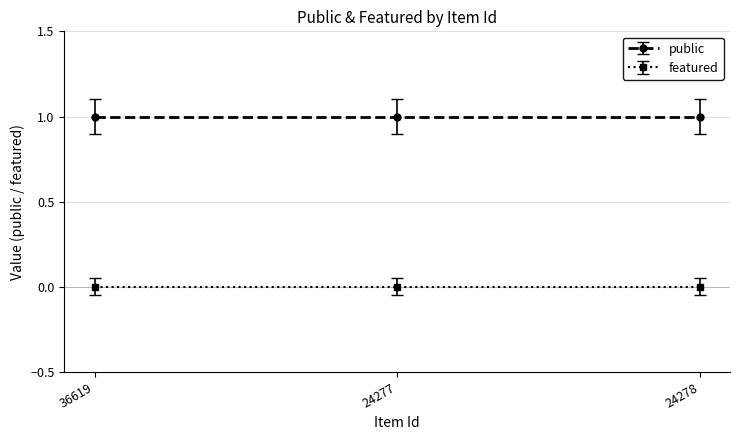

Reading left to right, extract all data points from this chart.

public: 1	1	1
featured: 0	0	0